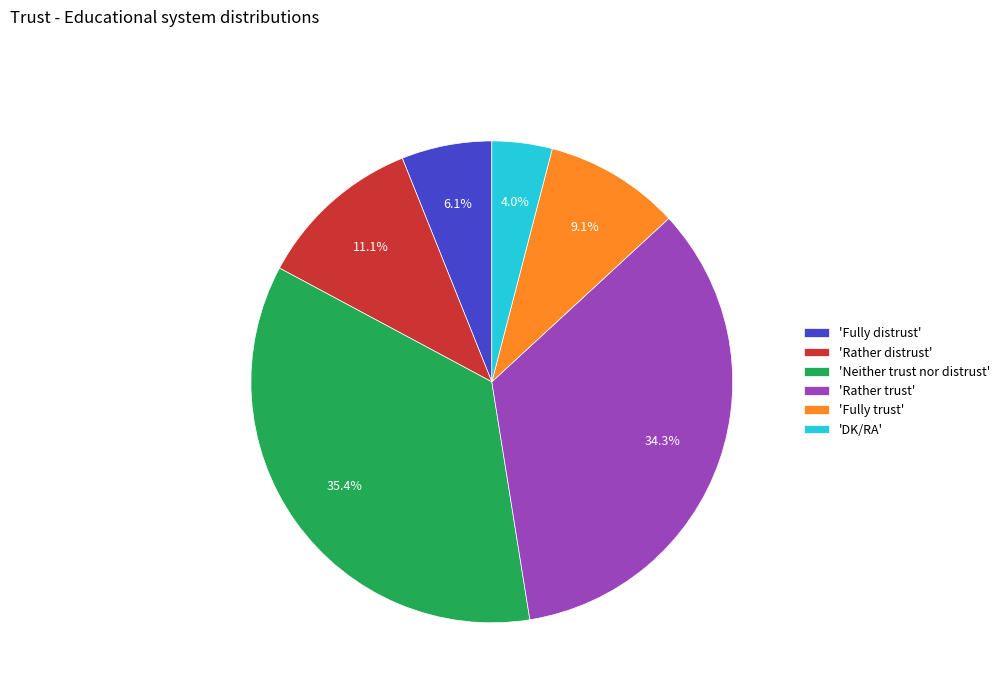

What is the smallest slice in the pie chart?

'DK/RA'